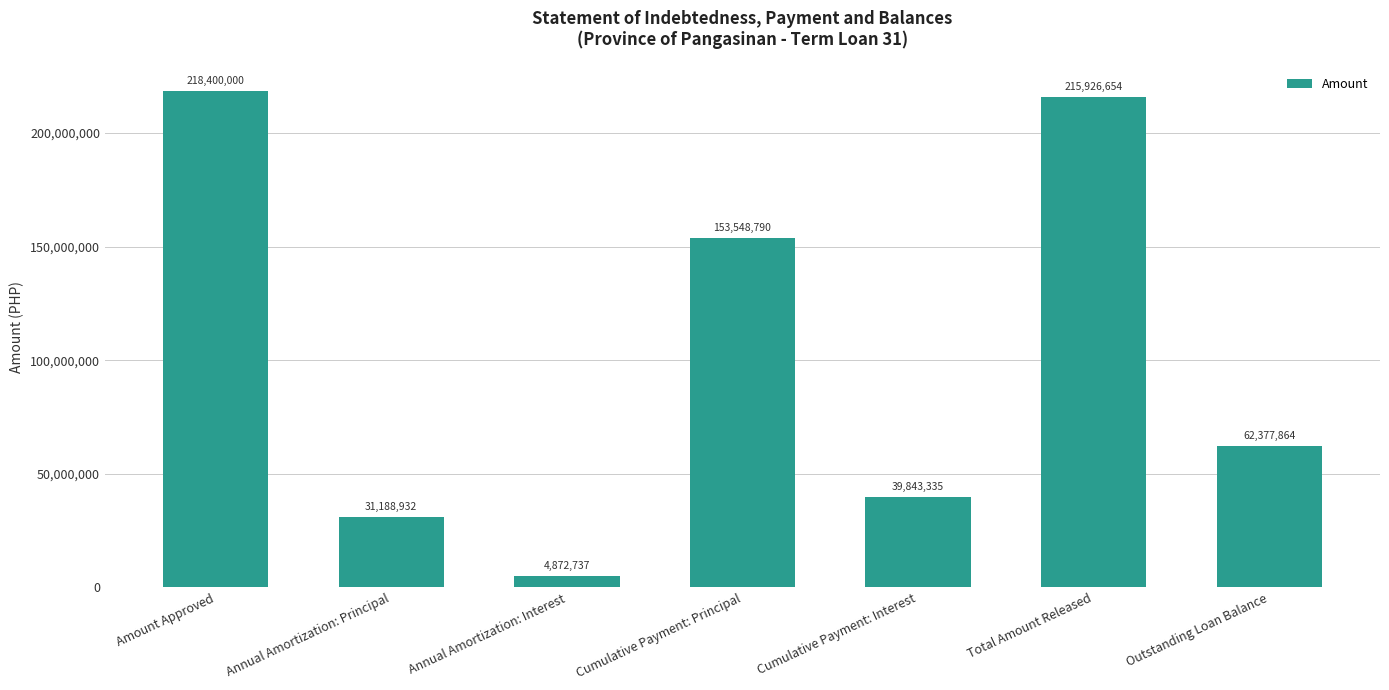

List the labels in order of value, largest first.

Amount Approved, Total Amount Released, Cumulative Payment: Principal, Outstanding Loan Balance, Cumulative Payment: Interest, Annual Amortization: Principal, Annual Amortization: Interest